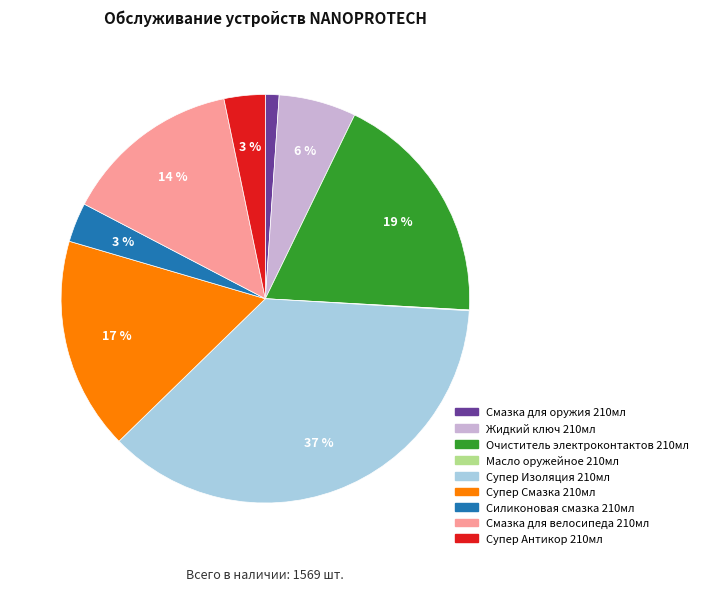

To the nearest percent, what is the average slice percentage?

11%